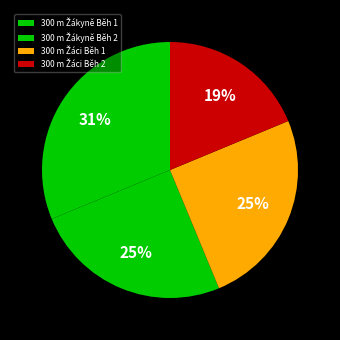

The 300 m Žáci Běh 1 slice represents 15% of the pie. True or false?

False